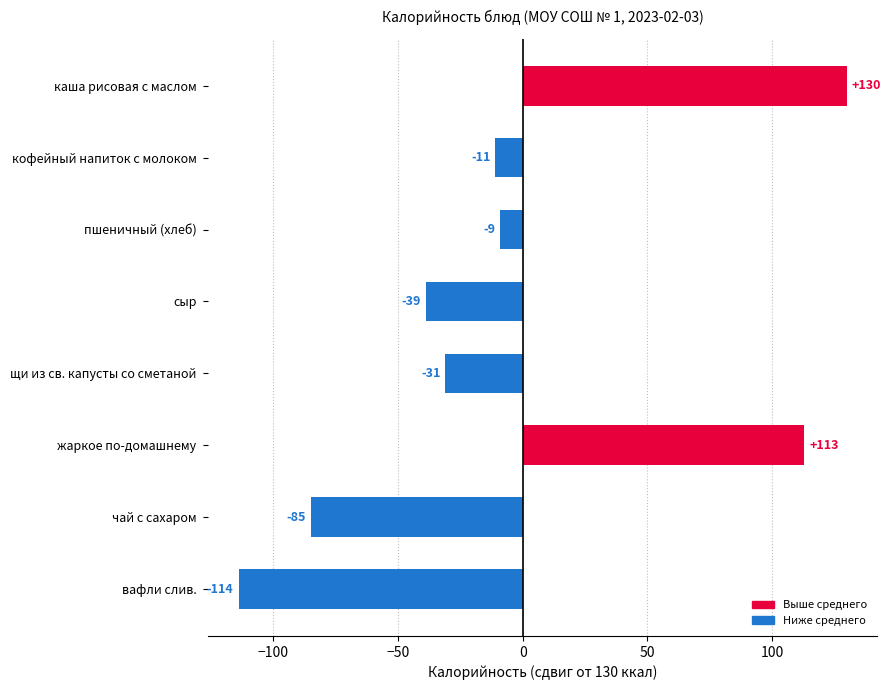

The chart shows a value of -85 at чай с сахаром. True or false?

True